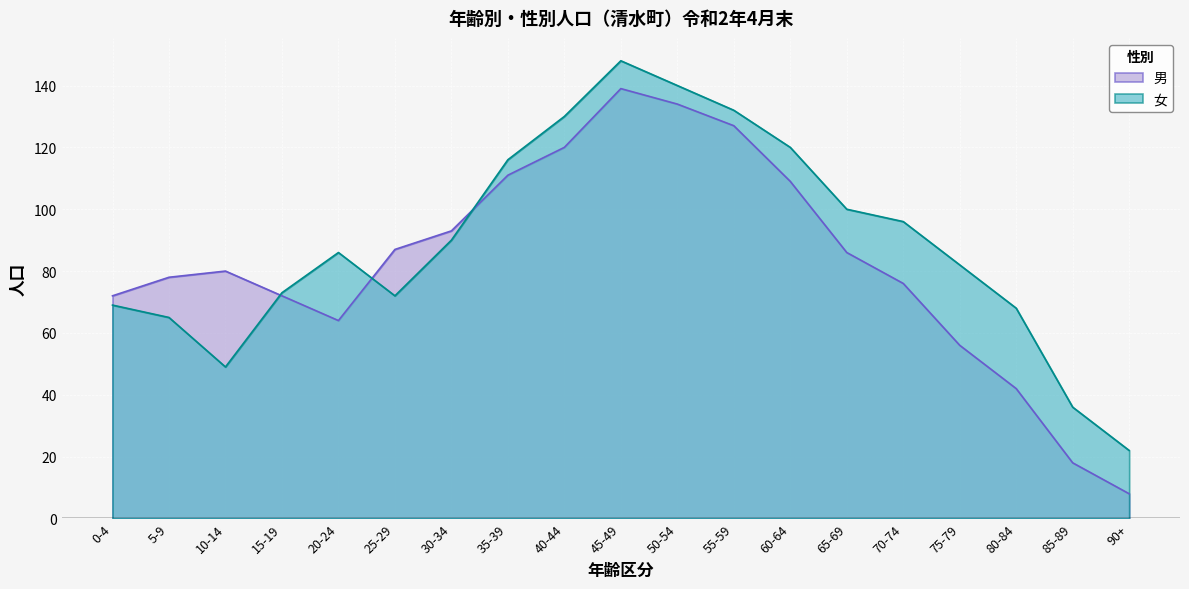

How many series are shown in this chart?

2